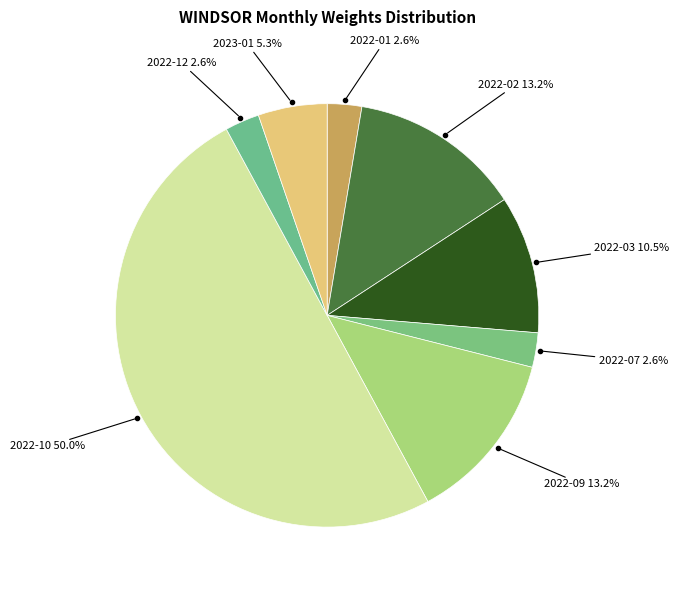

Count the number of slices in the pie.

8